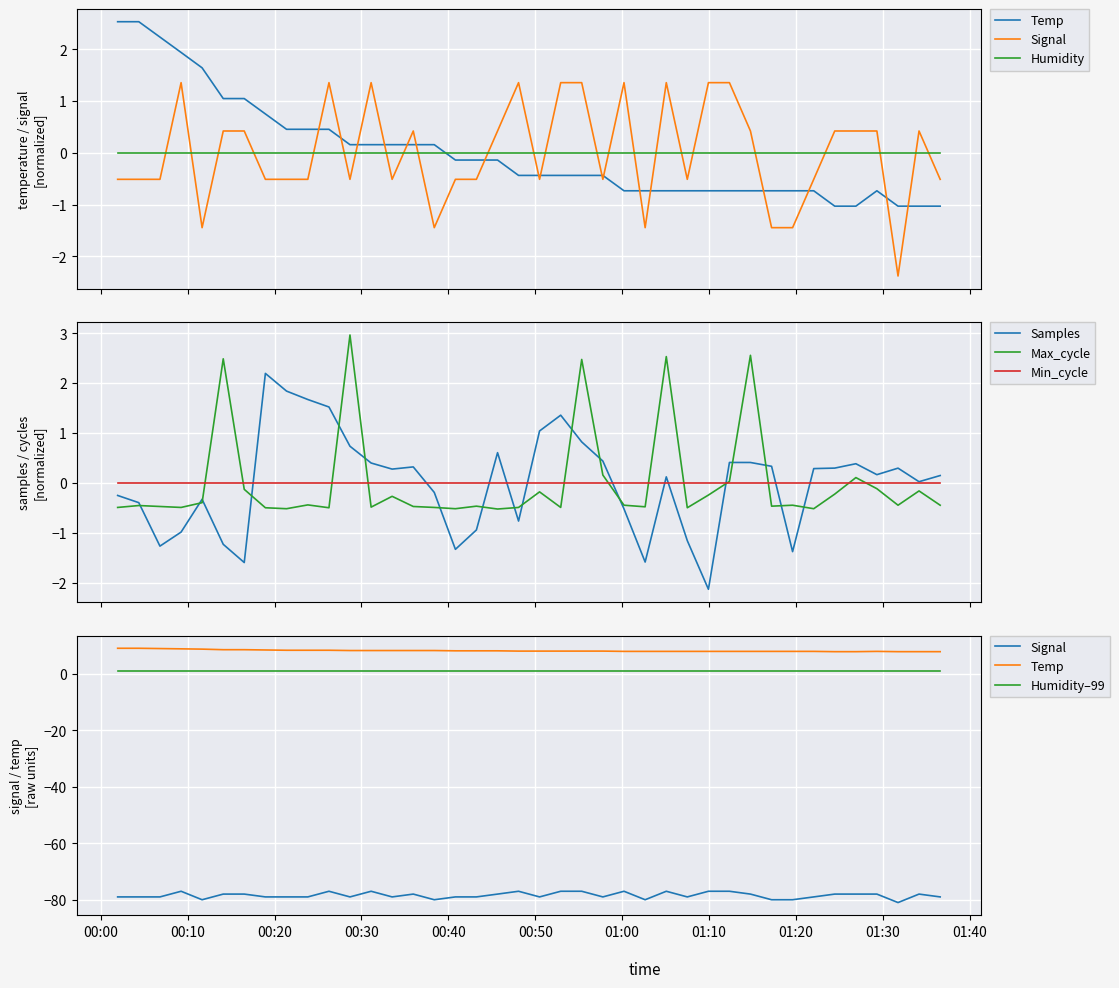

What is the maximum value for Max_cycle?

3.0